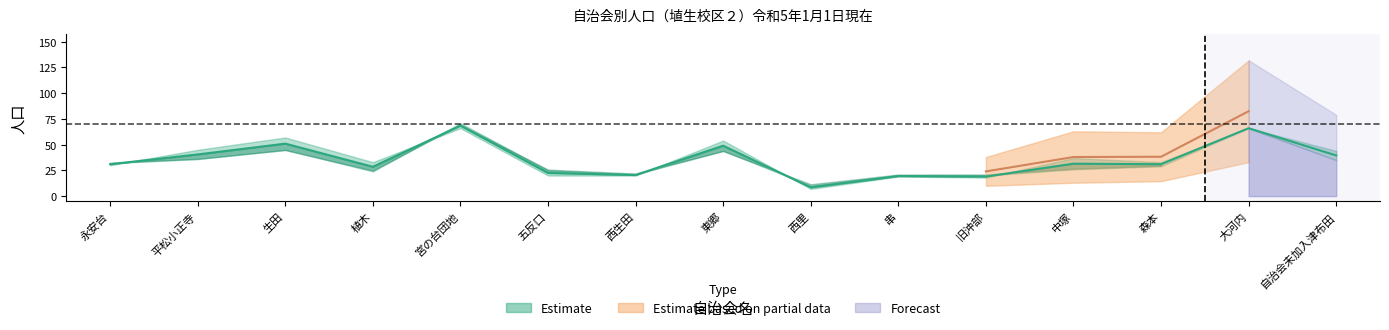

What is the label of the 1st point from the left?

永安台